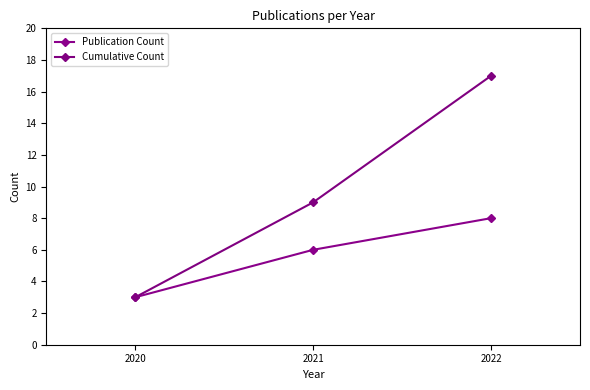

What is the sum of the Cumulative Count values at 2021 and 2020?

12